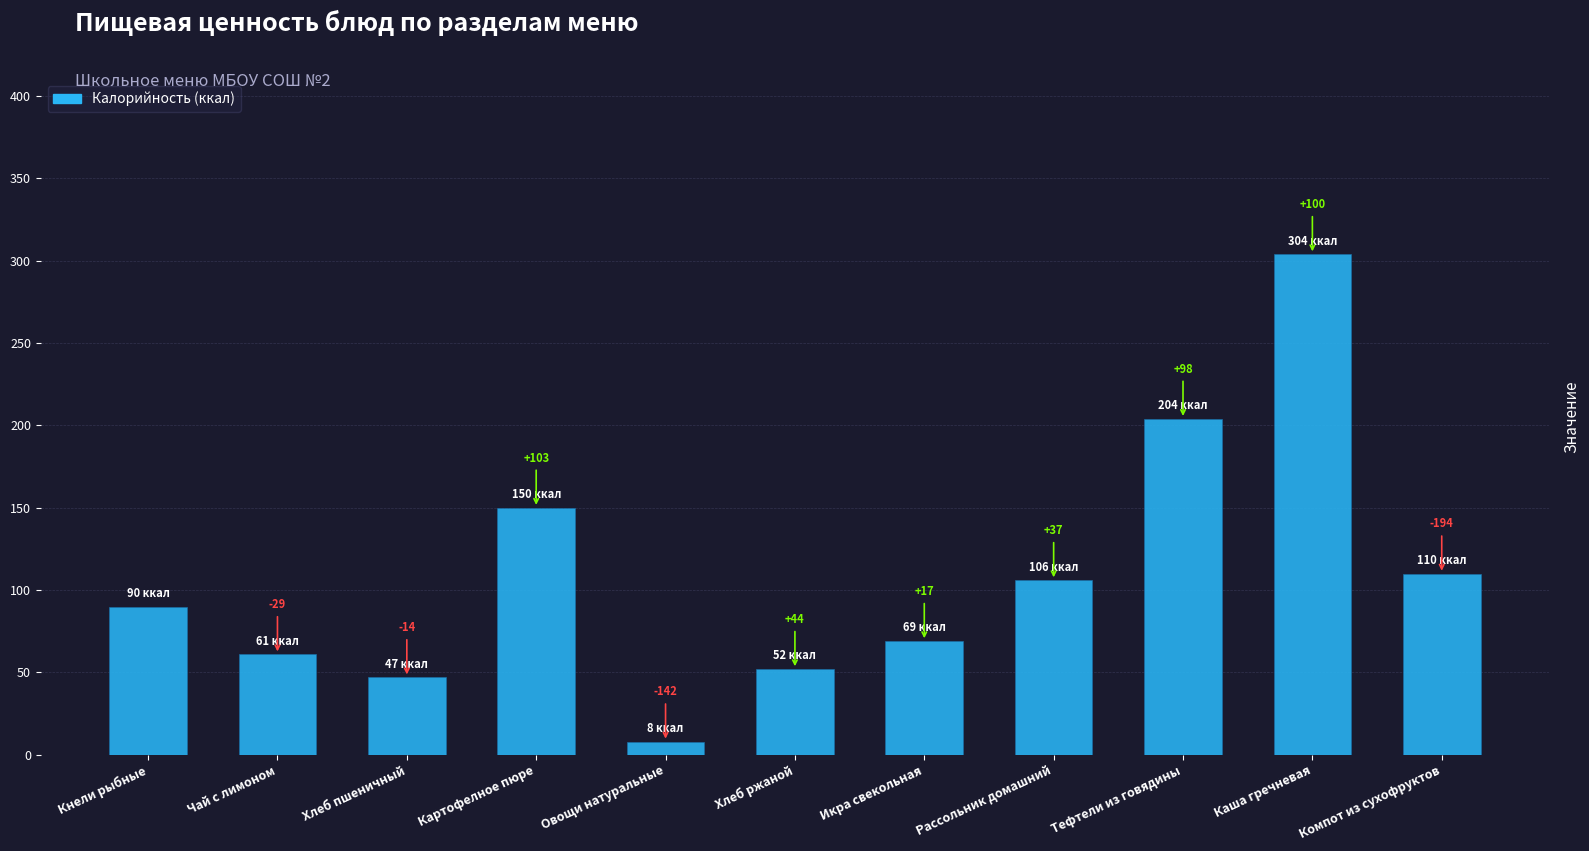

Are the bars horizontal?

No